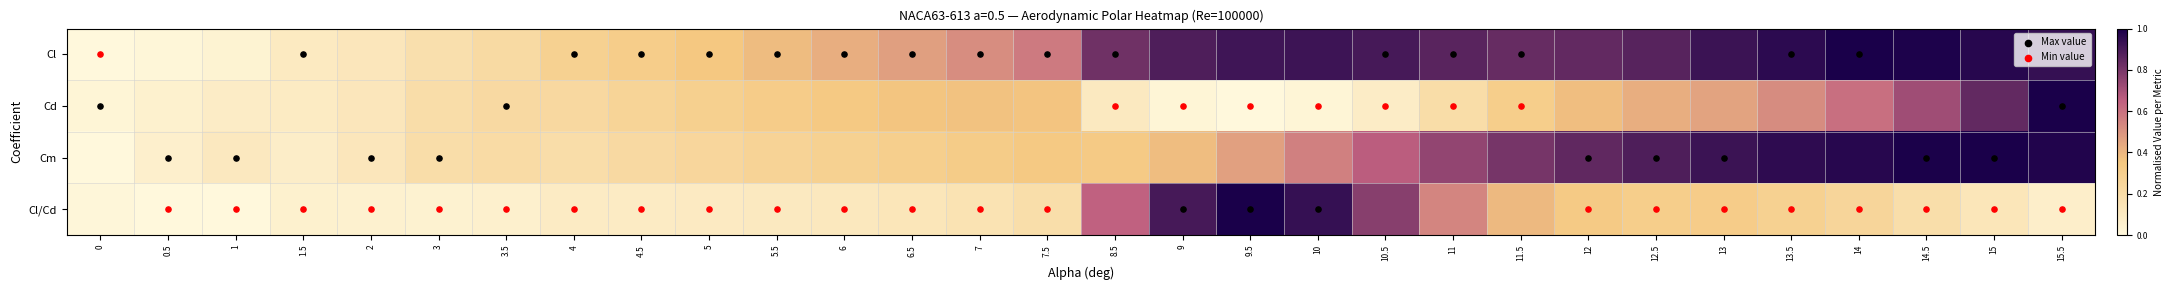

Which series has the largest total across all categories?

Cl